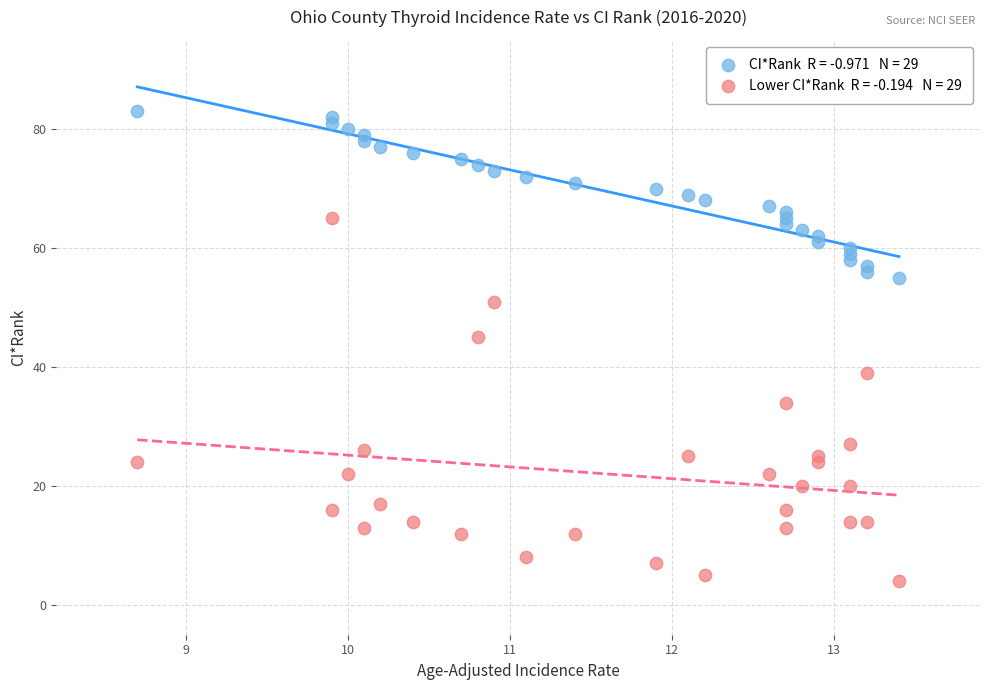

Across all data points, what is the range of Y values (max minus min)?

79